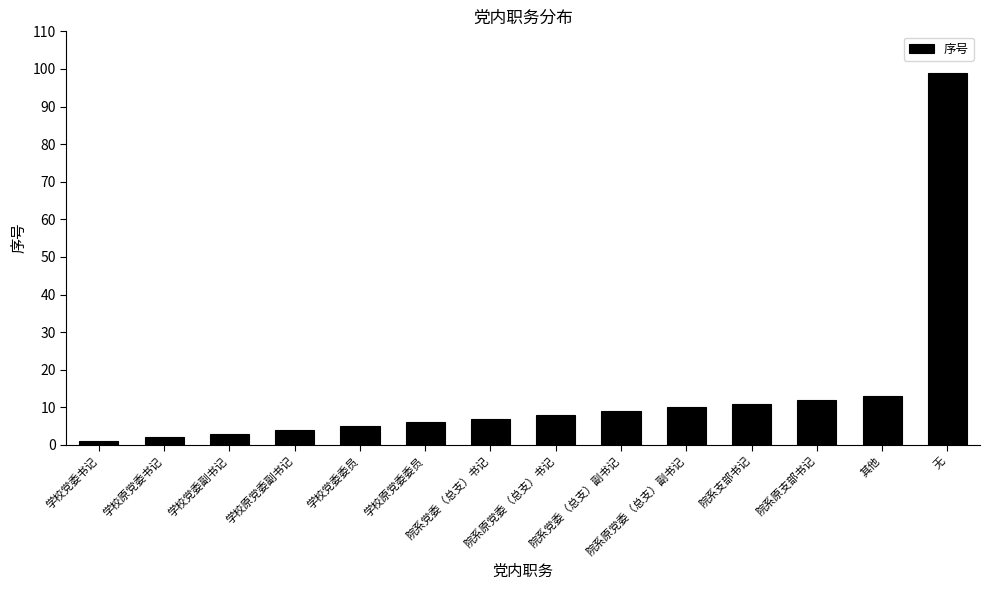

What is the greatest value displayed?

99